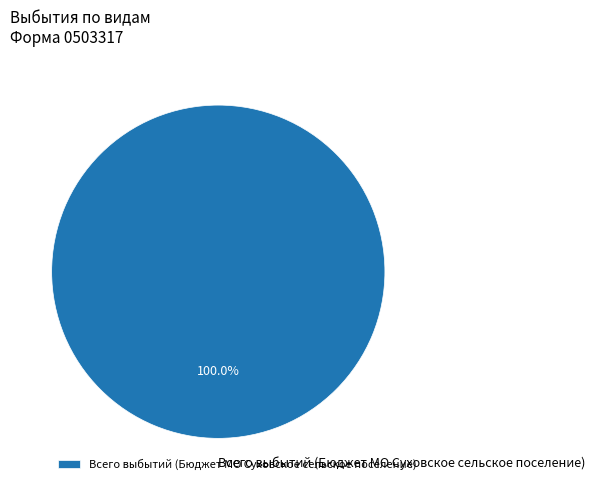

Is there a majority slice in this chart?

Yes